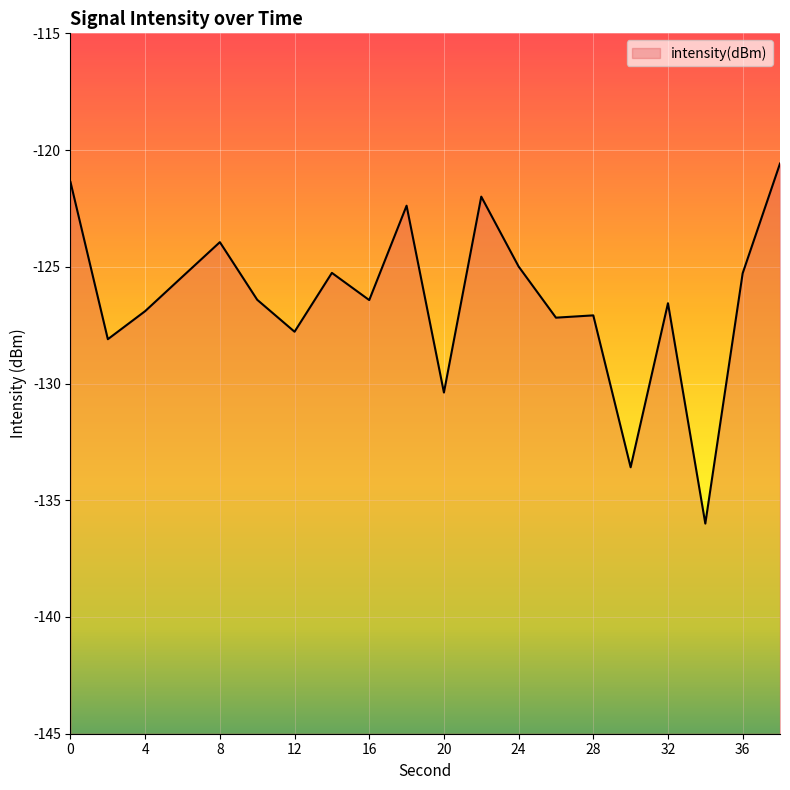

How many points are lower than both their immediate neighbors (excluding endpoints)?

7